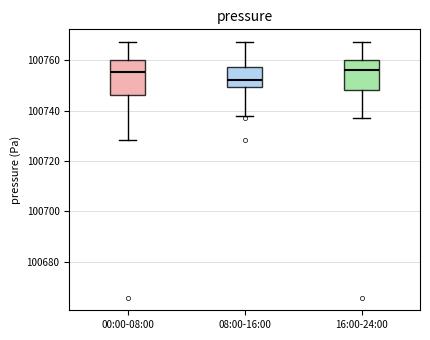

Which box's median line is the lowest?

08:00-16:00